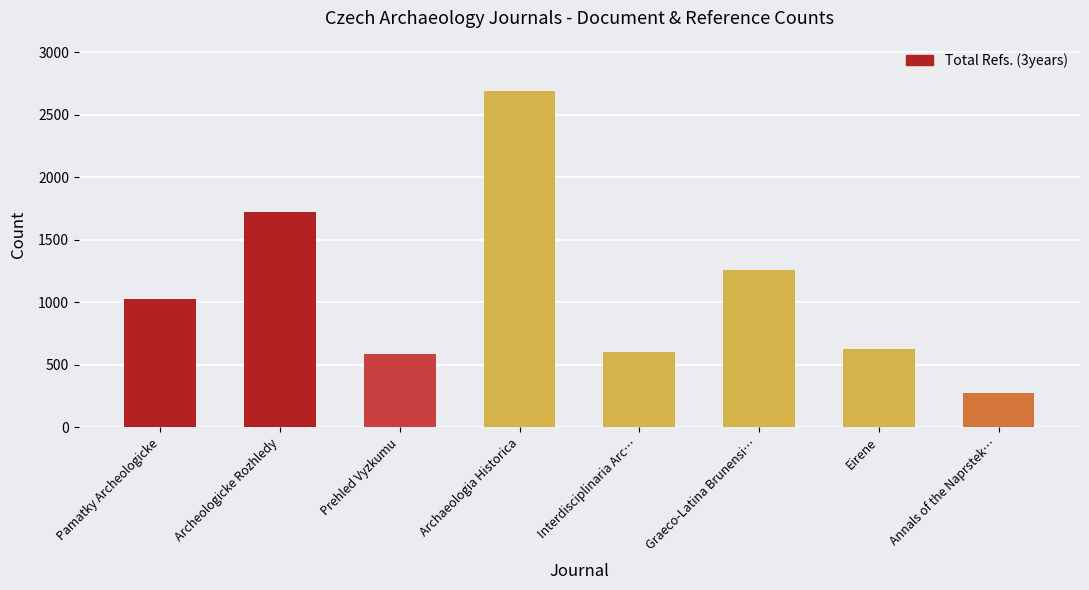

What is the sum of the values at Eirene and Archaeologia Historica?

3314